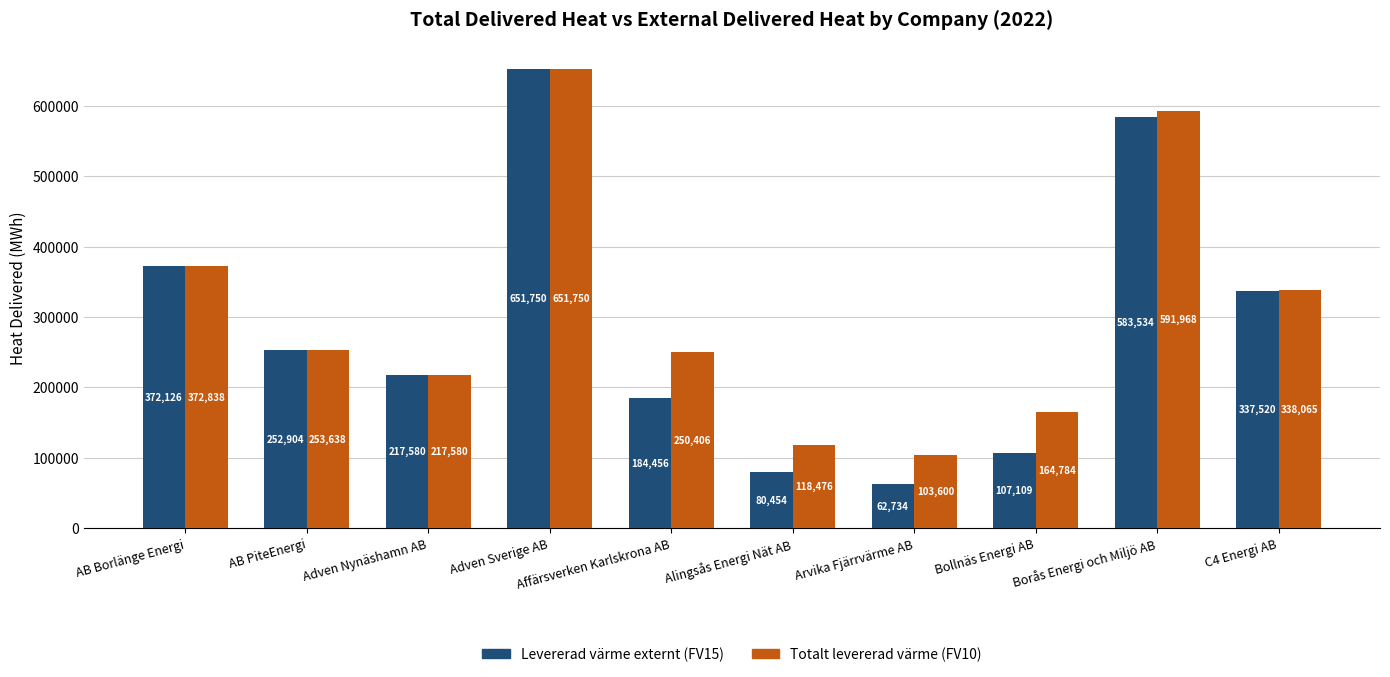

Reading right to left, transcribe all the data shown in this chart.

Levererad värme externt (FV15): C4 Energi AB=337520	Borås Energi och Miljö AB=583534	Bollnäs Energi AB=107109	Arvika Fjärrvärme AB=62734	Alingsås Energi Nät AB=80454	Affärsverken Karlskrona AB=184456	Adven Sverige AB=651750	Adven Nynäshamn AB=217580	AB PiteEnergi=252904	AB Borlänge Energi=372126
Totalt levererad värme (FV10): C4 Energi AB=338065	Borås Energi och Miljö AB=591968	Bollnäs Energi AB=164784	Arvika Fjärrvärme AB=103600	Alingsås Energi Nät AB=118476	Affärsverken Karlskrona AB=250406	Adven Sverige AB=651750	Adven Nynäshamn AB=217580	AB PiteEnergi=253638	AB Borlänge Energi=372838